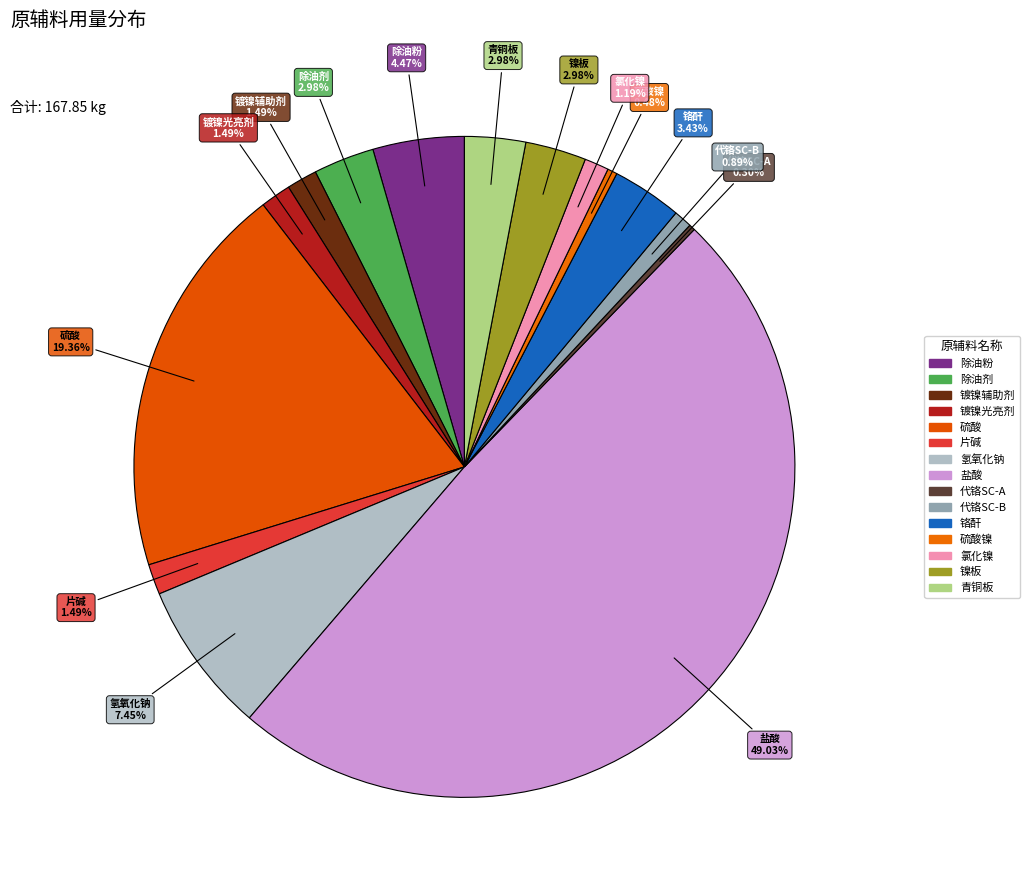

How many slices are in this pie chart?

15